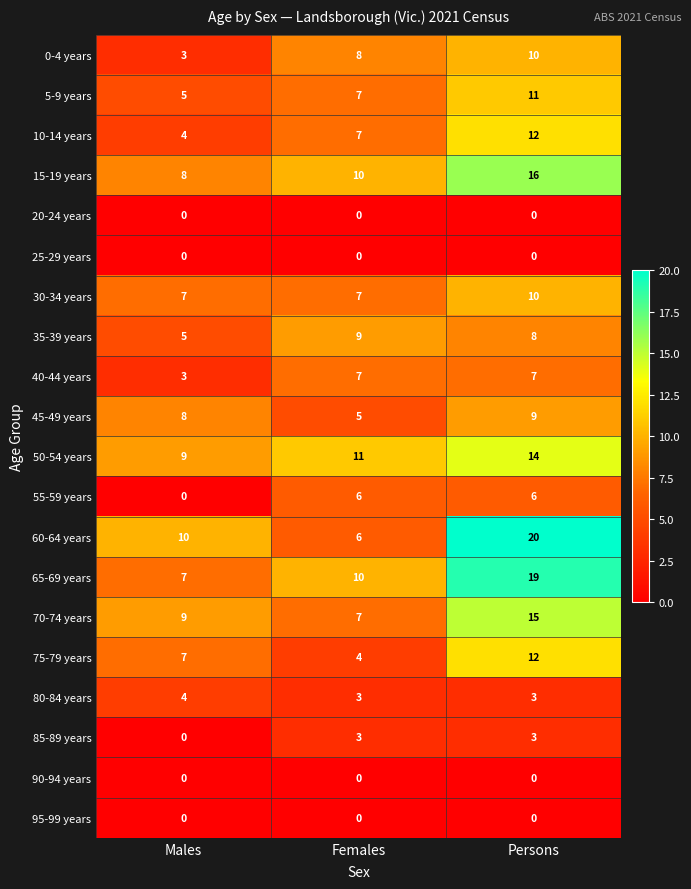

How many 85-89 years values are between 0 and 3?

3